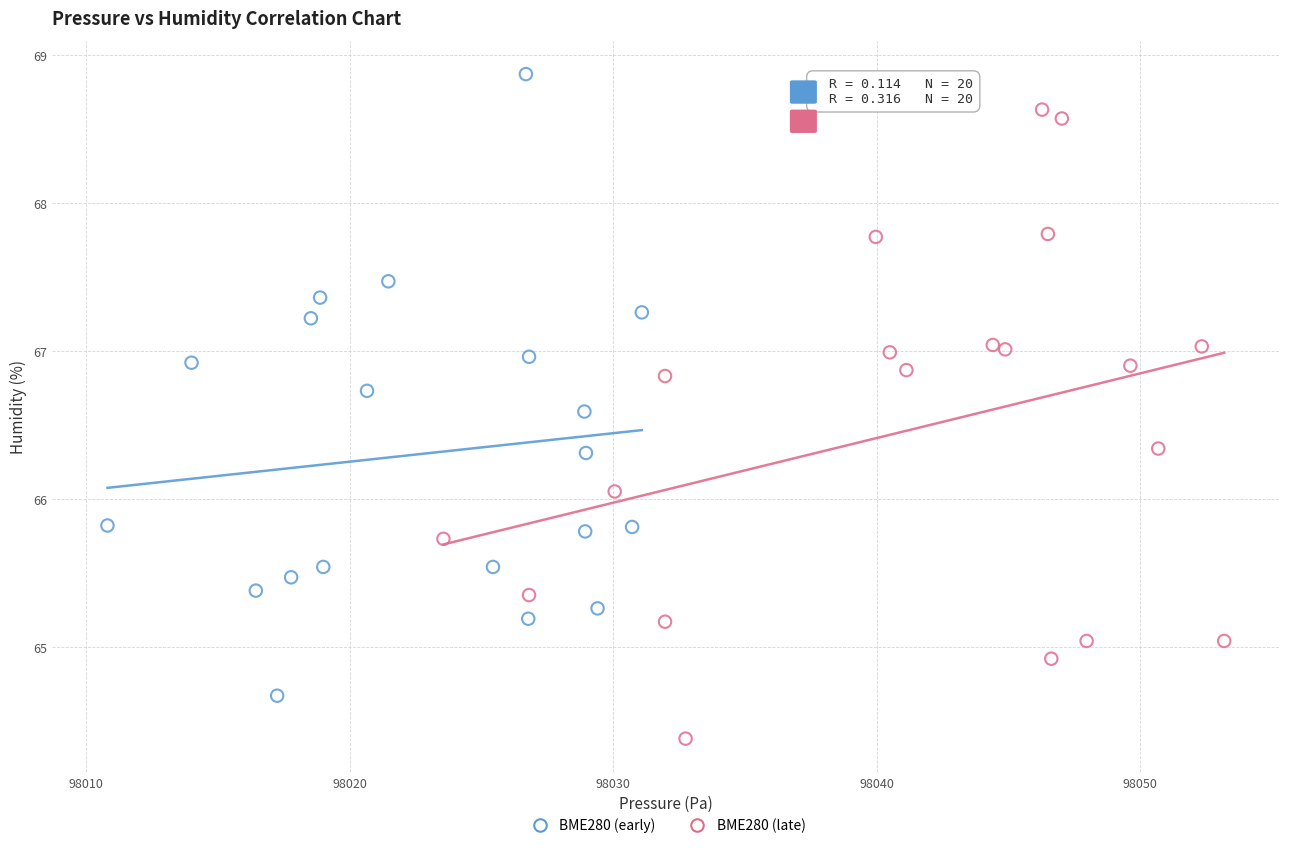

Which series contains the lowest Y value?

BME280 (late)